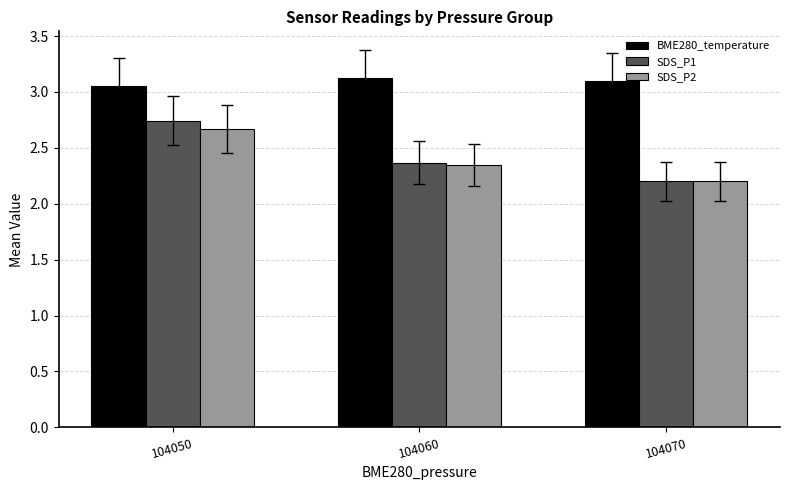

Read the SDS_P1 value at 104070.

2.2